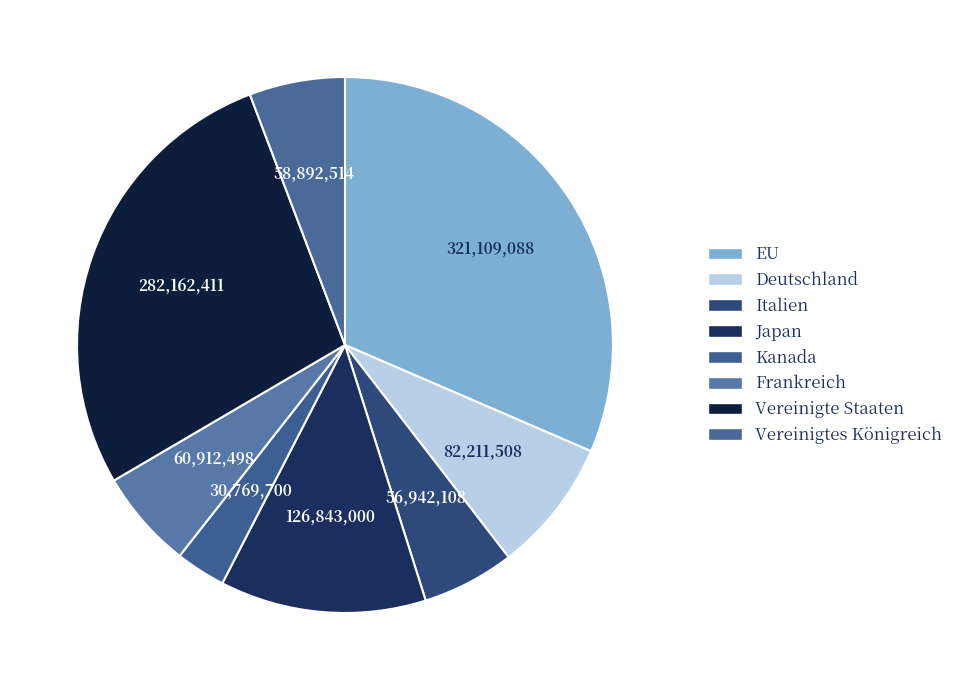

How many slices are in this pie chart?

8